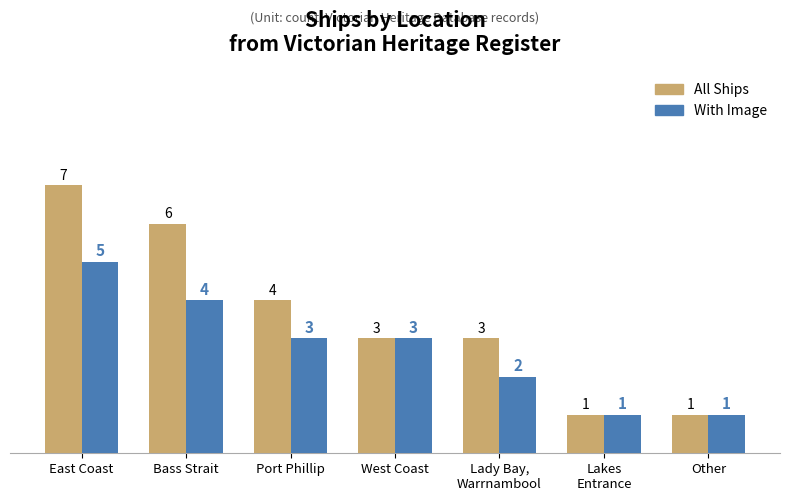

What is the minimum value shown in the chart?

1